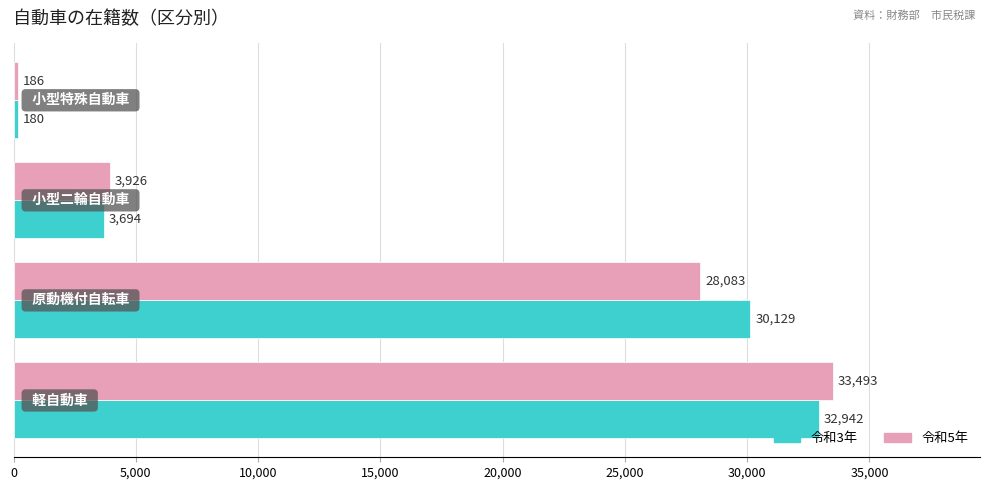

What is the average value of the 令和5年 series?

16422